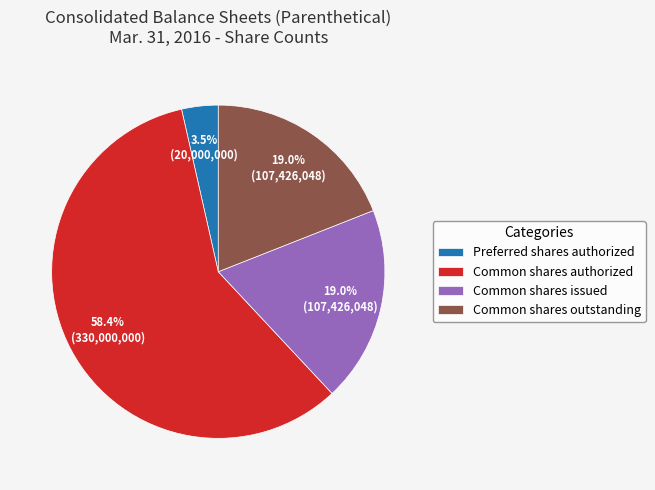

Is it true that Preferred shares authorized is 15% of the pie?

False